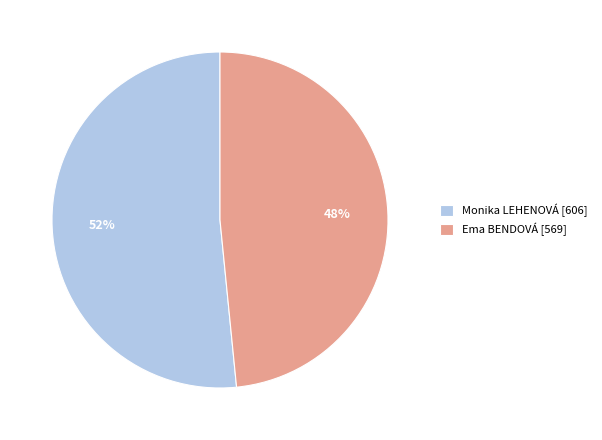

To the nearest percent, what is the average slice percentage?

50%